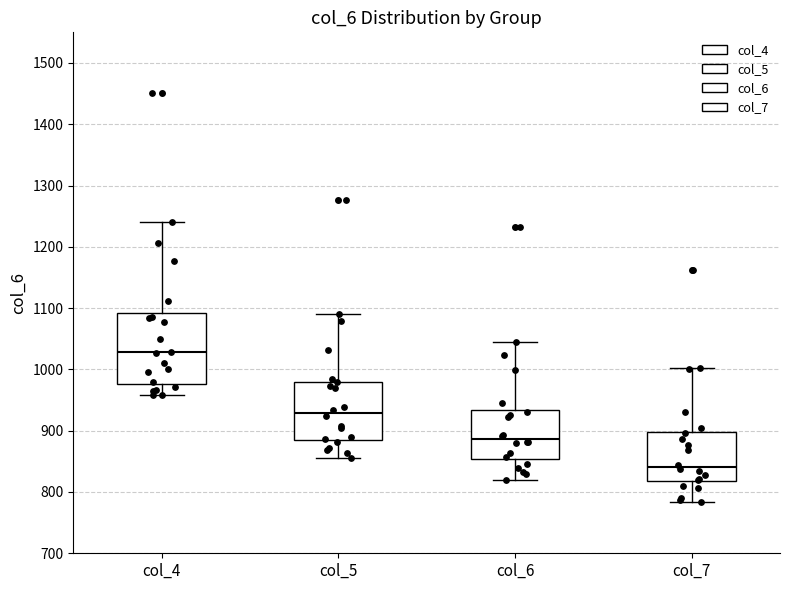

Reading left to right, transcribe this box plot: for each box, give where its median line is, the range the box spans, and where its two whiskers end, as read against the y-axis. The values are not printed on the chart, so give them approximately, as read against the axis.

col_4: median 1030, box 980 to 1090, whiskers 960 to 1240
col_5: median 930, box 880 to 980, whiskers 860 to 1090
col_6: median 890, box 850 to 930, whiskers 820 to 1050
col_7: median 840, box 820 to 900, whiskers 780 to 1000